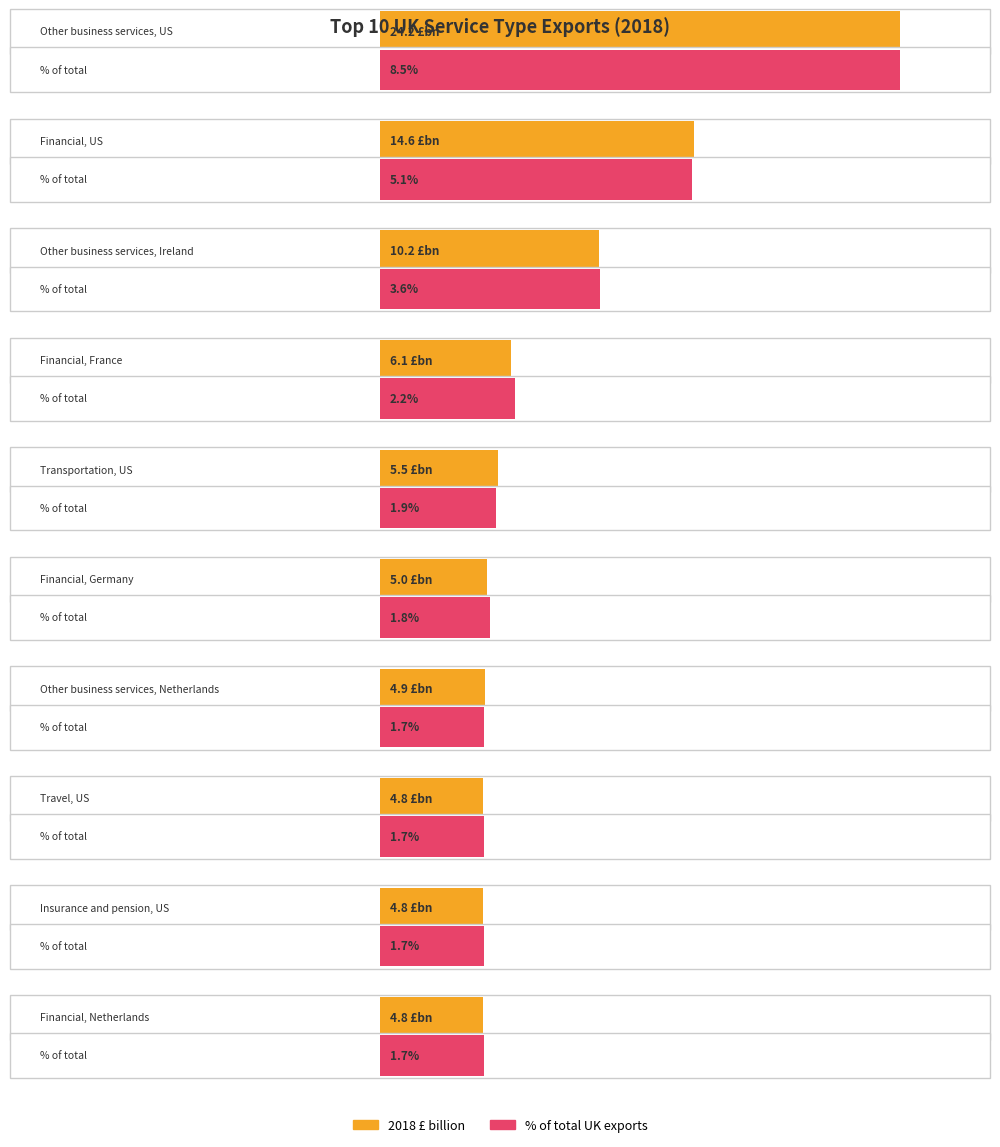

What is the spread (max minus min) of values at Financial, Netherlands?

3.1